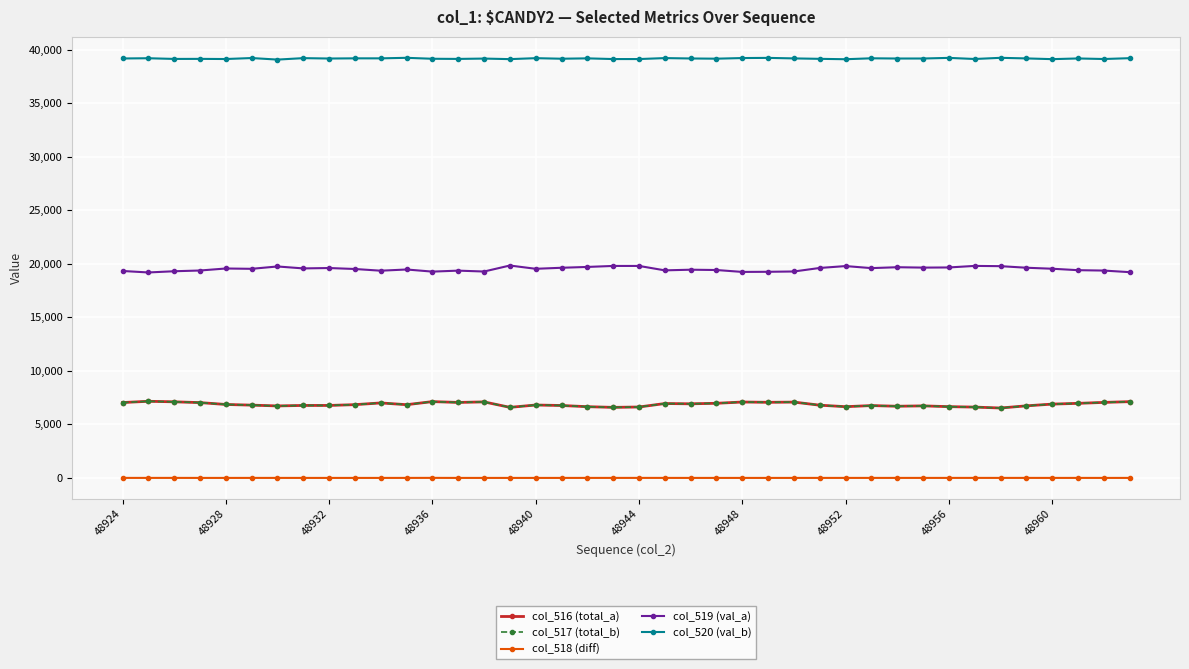

What is the lowest value of the col_520 (val_b) series?

39066